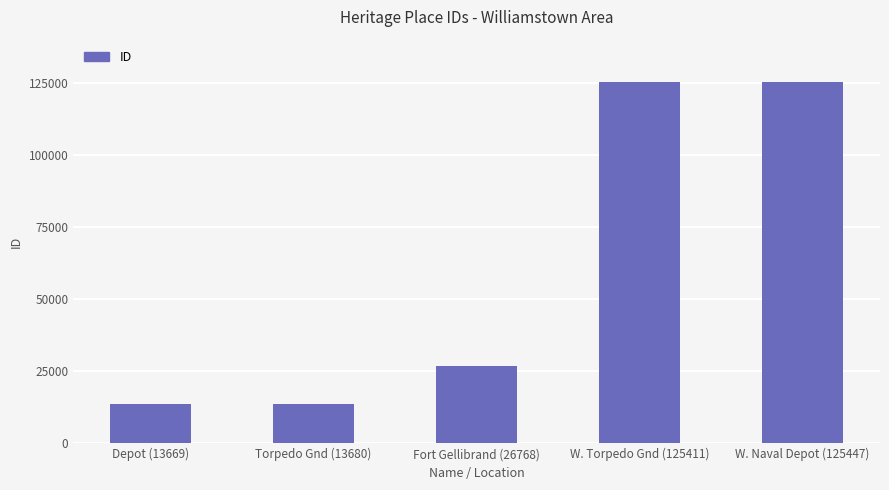

The chart shows a value of 13669 at Depot (13669). True or false?

True